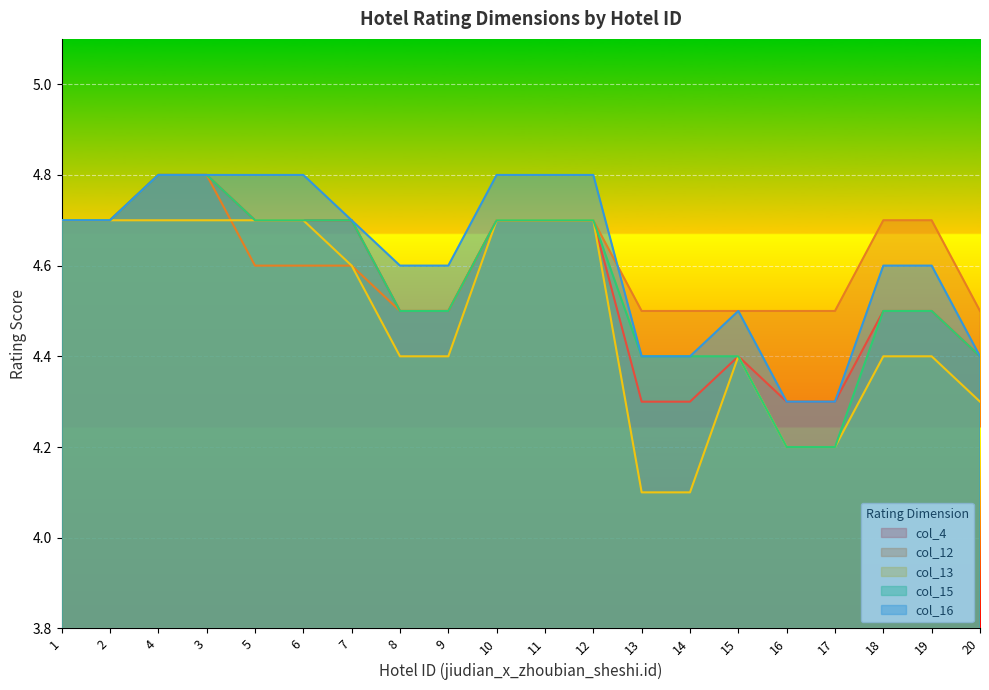

Reading left to right, extract all data points from this chart.

col_4: 4.7	4.7	4.8	4.8	4.7	4.7	4.7	4.5	4.5	4.7	4.7	4.7	4.3	4.3	4.4	4.3	4.3	4.5	4.5	4.4
col_12: 4.7	4.7	4.8	4.8	4.6	4.6	4.6	4.5	4.5	4.7	4.7	4.7	4.5	4.5	4.5	4.5	4.5	4.7	4.7	4.5
col_13: 4.7	4.7	4.7	4.7	4.7	4.7	4.6	4.4	4.4	4.7	4.7	4.7	4.1	4.1	4.4	4.2	4.2	4.4	4.4	4.3
col_15: 4.7	4.7	4.8	4.8	4.7	4.7	4.7	4.5	4.5	4.7	4.7	4.7	4.4	4.4	4.4	4.2	4.2	4.5	4.5	4.4
col_16: 4.7	4.7	4.8	4.8	4.8	4.8	4.7	4.6	4.6	4.8	4.8	4.8	4.4	4.4	4.5	4.3	4.3	4.6	4.6	4.4